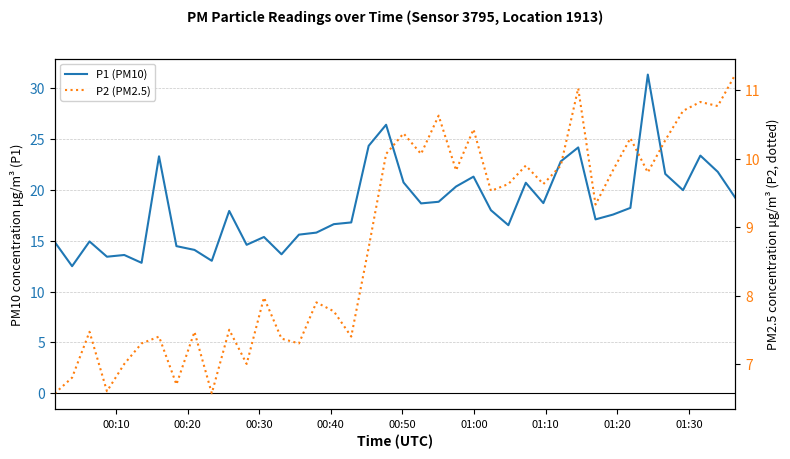

What is the minimum value shown in the chart?

6.6